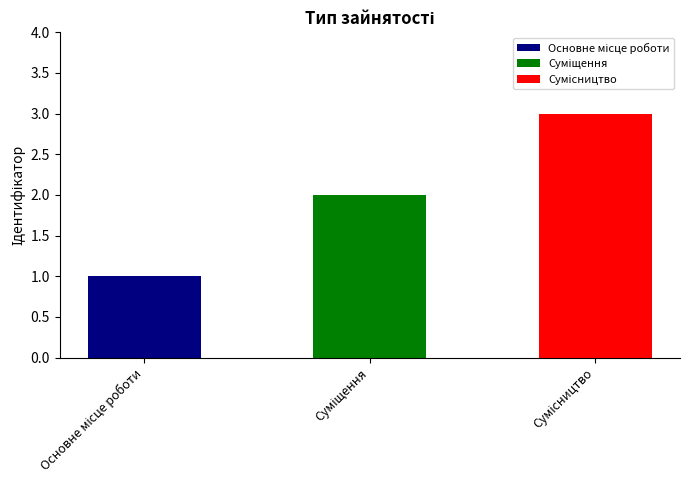

Reading left to right, what are all the values shown in this chart?

Основне місце роботи=1	Суміщення=2	Сумісництво=3